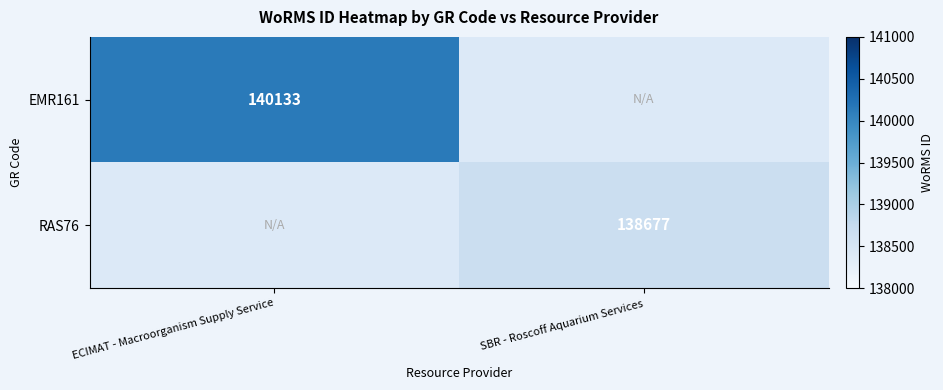

True or false: EMR161 has a value of 140133 at ECIMAT - Macroorganism Supply Service.

True